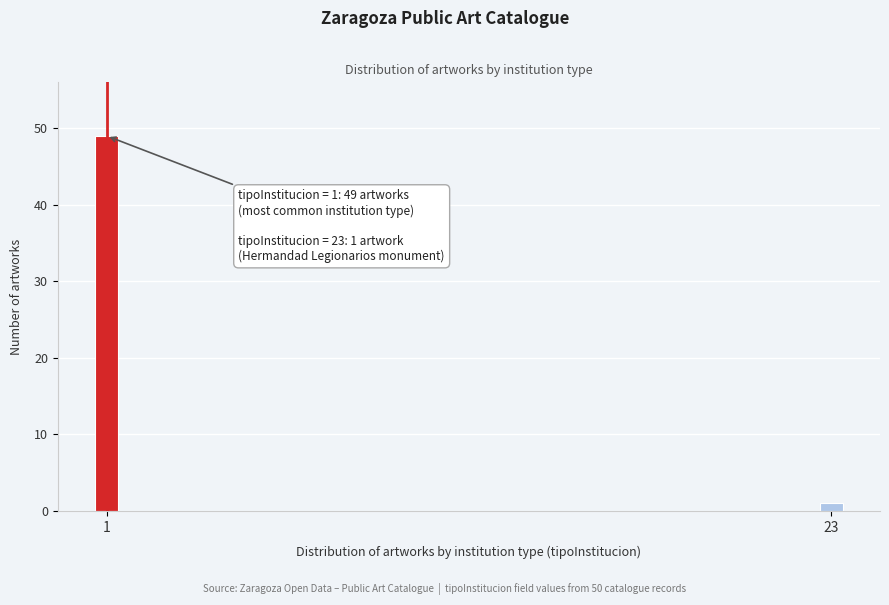

Reading left to right, transcribe all the data shown in this chart.

49	1